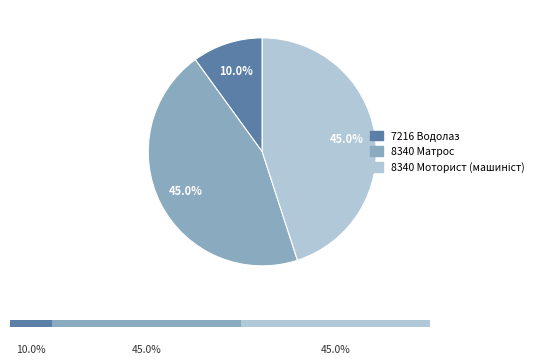

To the nearest percent, what is the average slice percentage?

33%